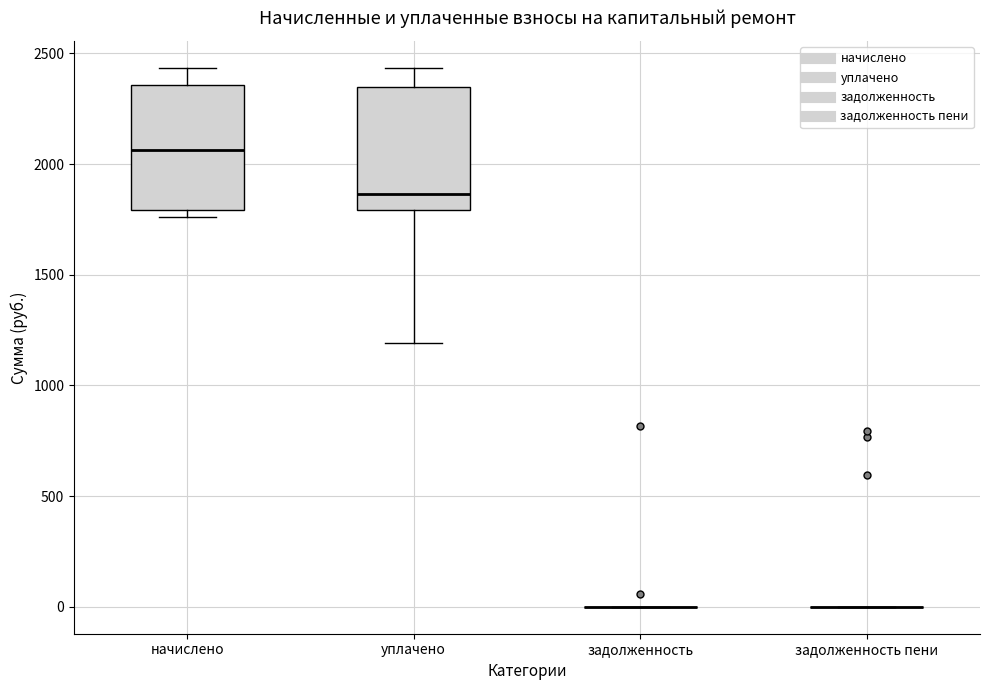

Where is the lower edge of the box for начислено on the y-axis? The values are not printed on the chart, so give them approximately, as read against the axis.

1800